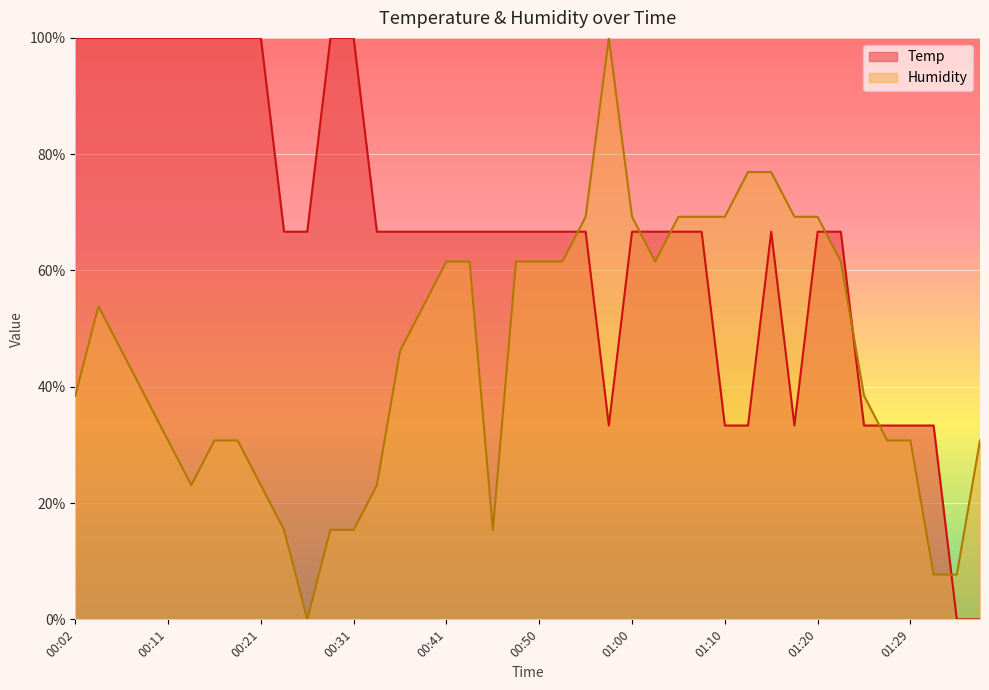

At which label is Humidity closest to 0?

00:26